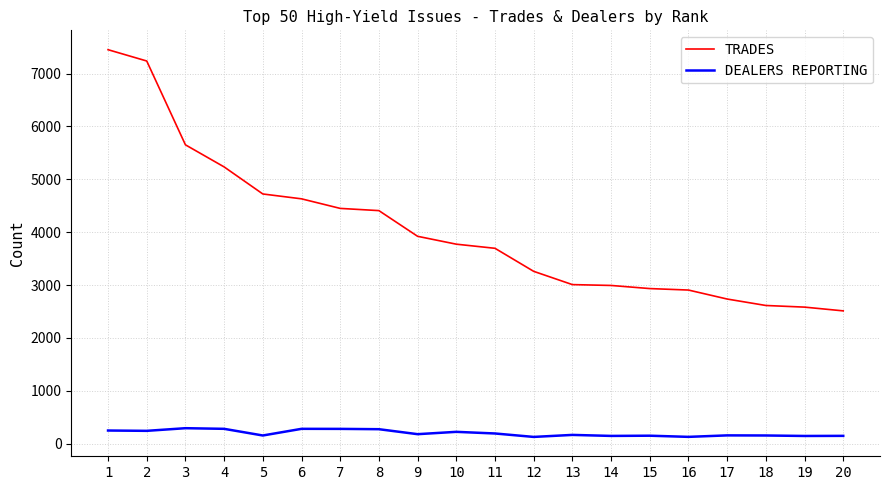

Which series has the largest range (max minus min)?

TRADES